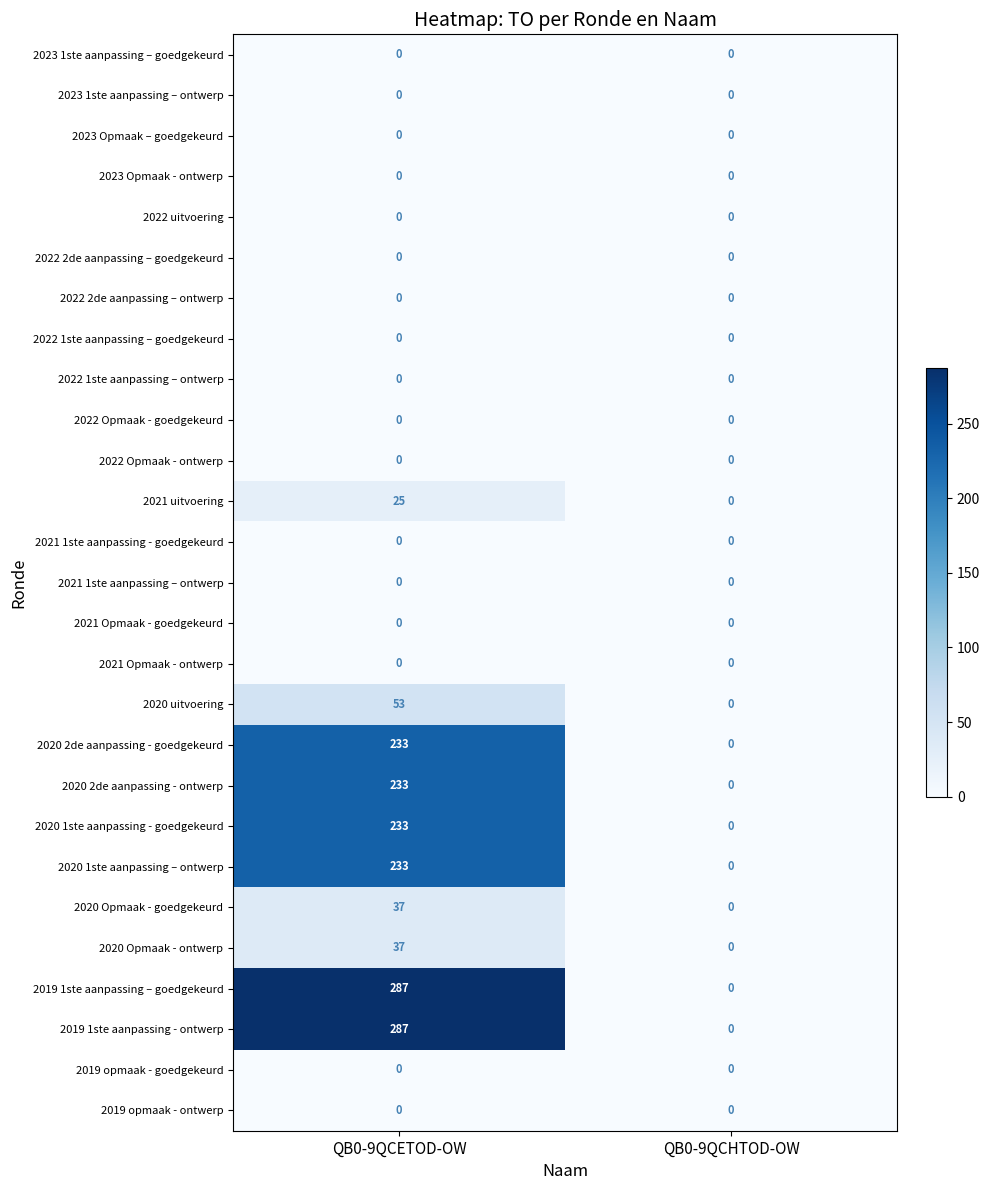

The 2021 Opmaak - ontwerp series shows 0 at QB0-9QCHTOD-OW. True or false?

True